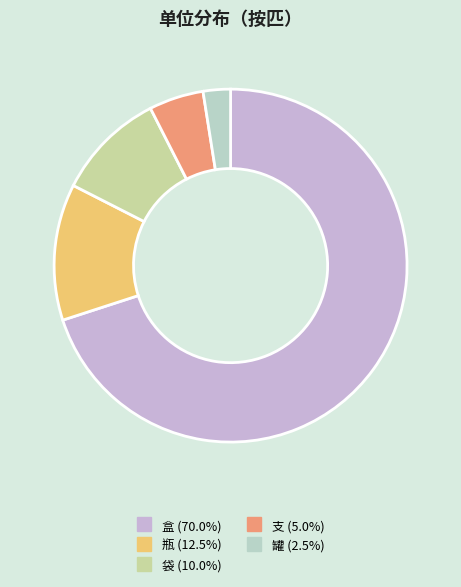

What is the majority slice?

盒